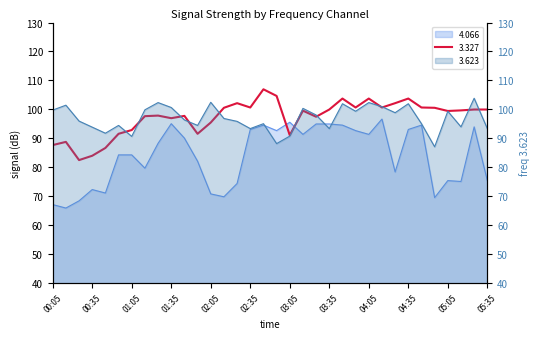

What position from the left is 00:05?

1